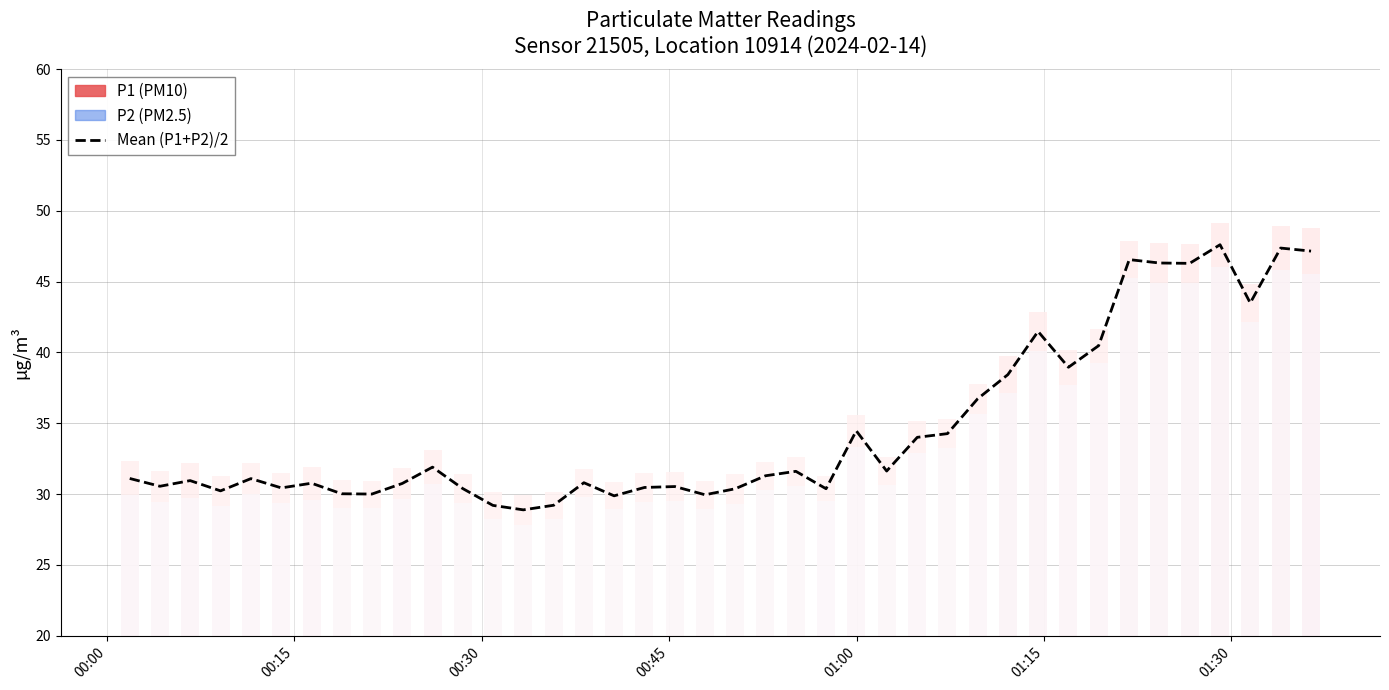

How many values are below 31?

19